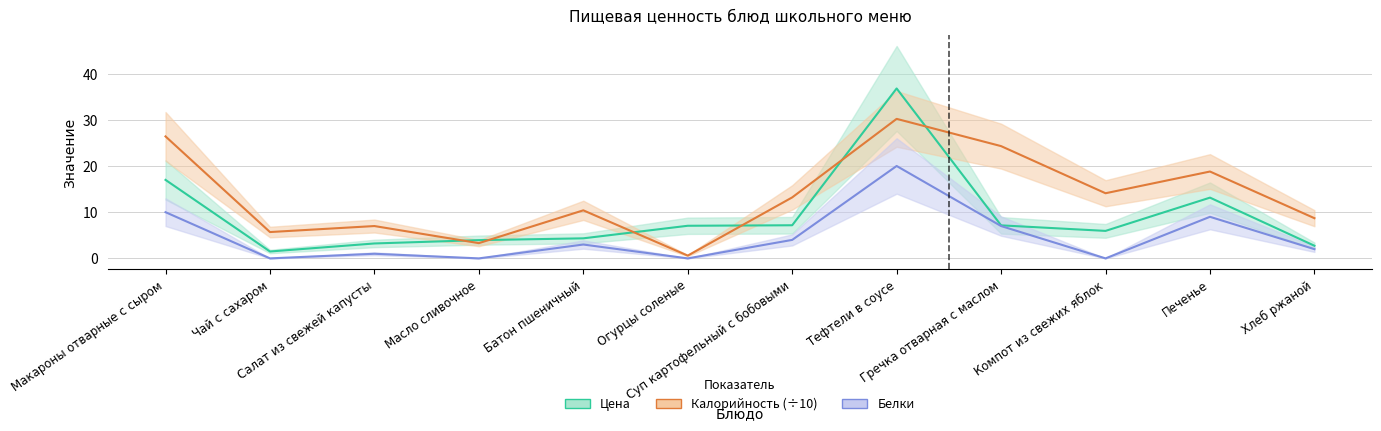

How many distinct data groups are displayed?

3